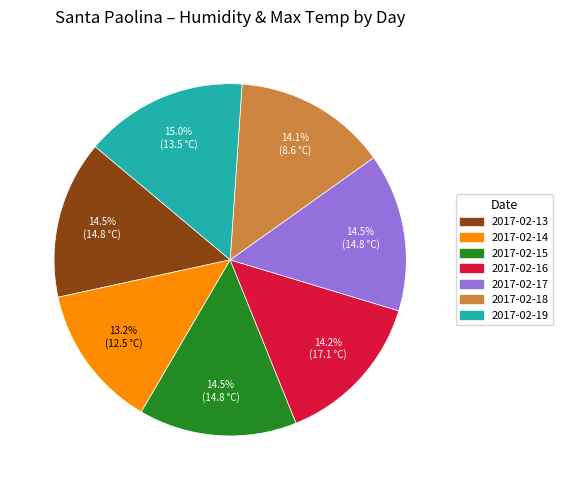

Count the number of slices in the pie.

7